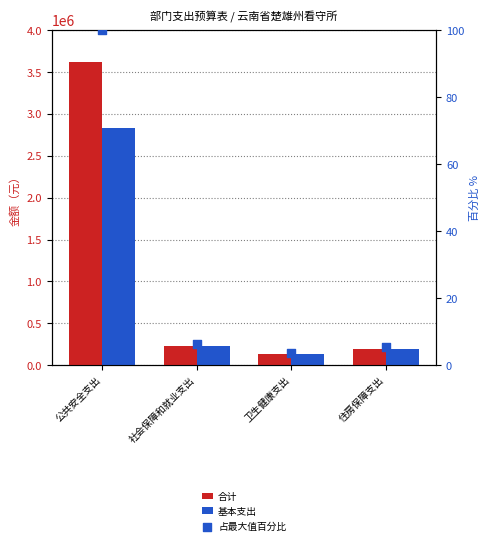

At how many categories does at least one series exceed 131952?

3